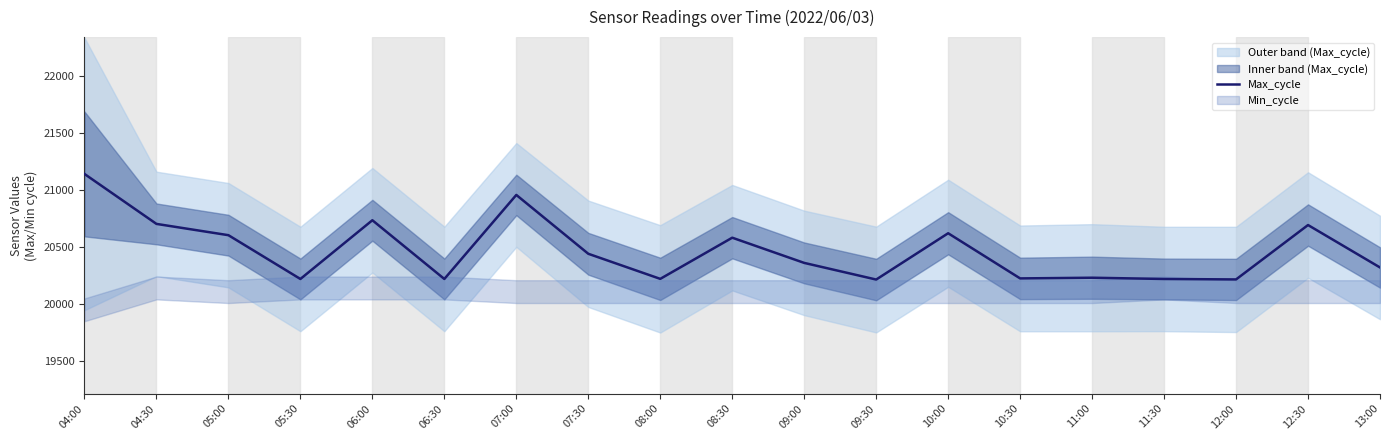

What is the sum of all values?

388908